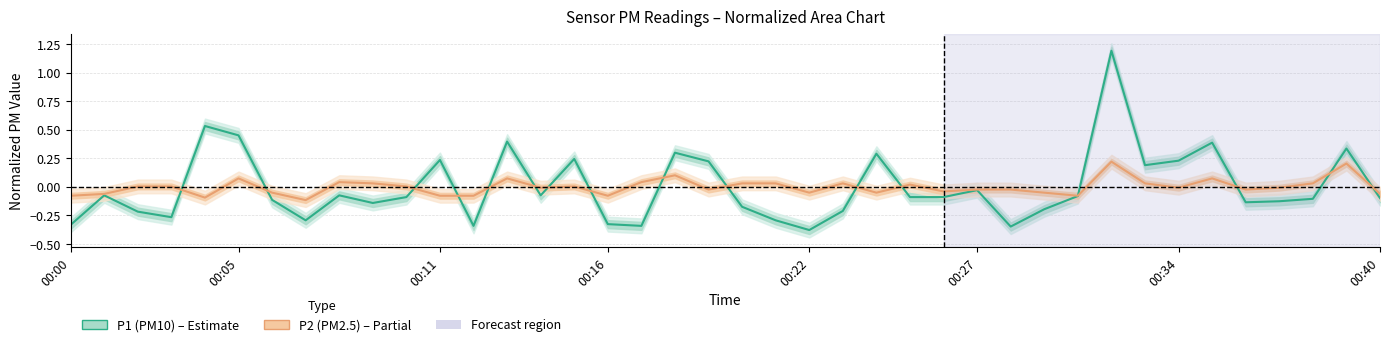

What is the difference between the maximum and minimum values in the P1 (PM10) series?

1.6